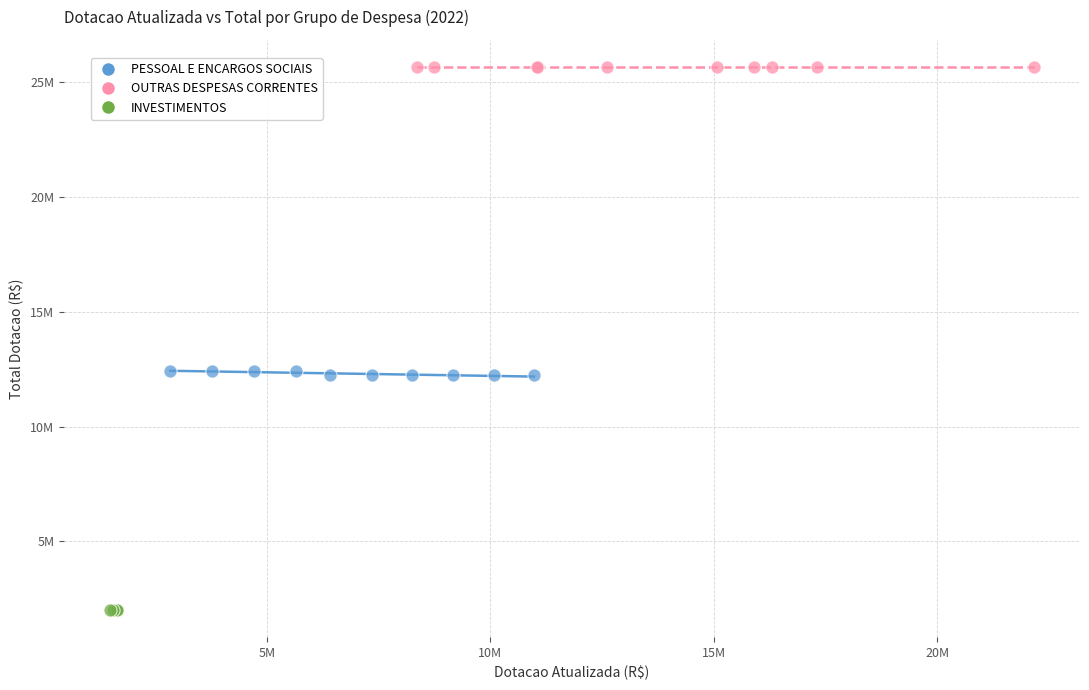

Which series contains the lowest Y value?

INVESTIMENTOS